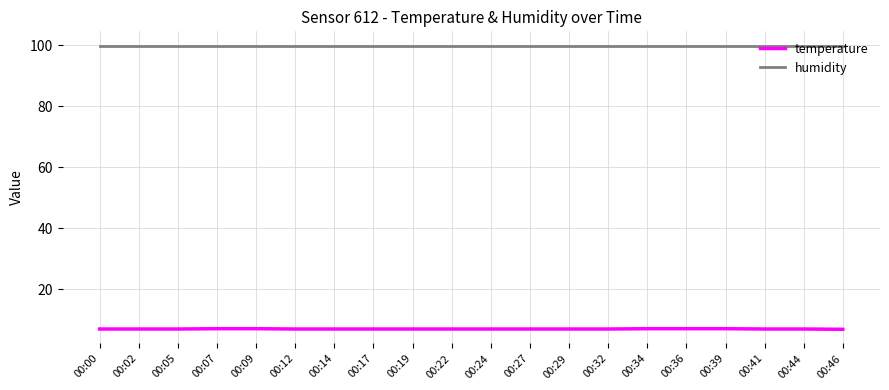

Which series has the largest total across all categories?

humidity